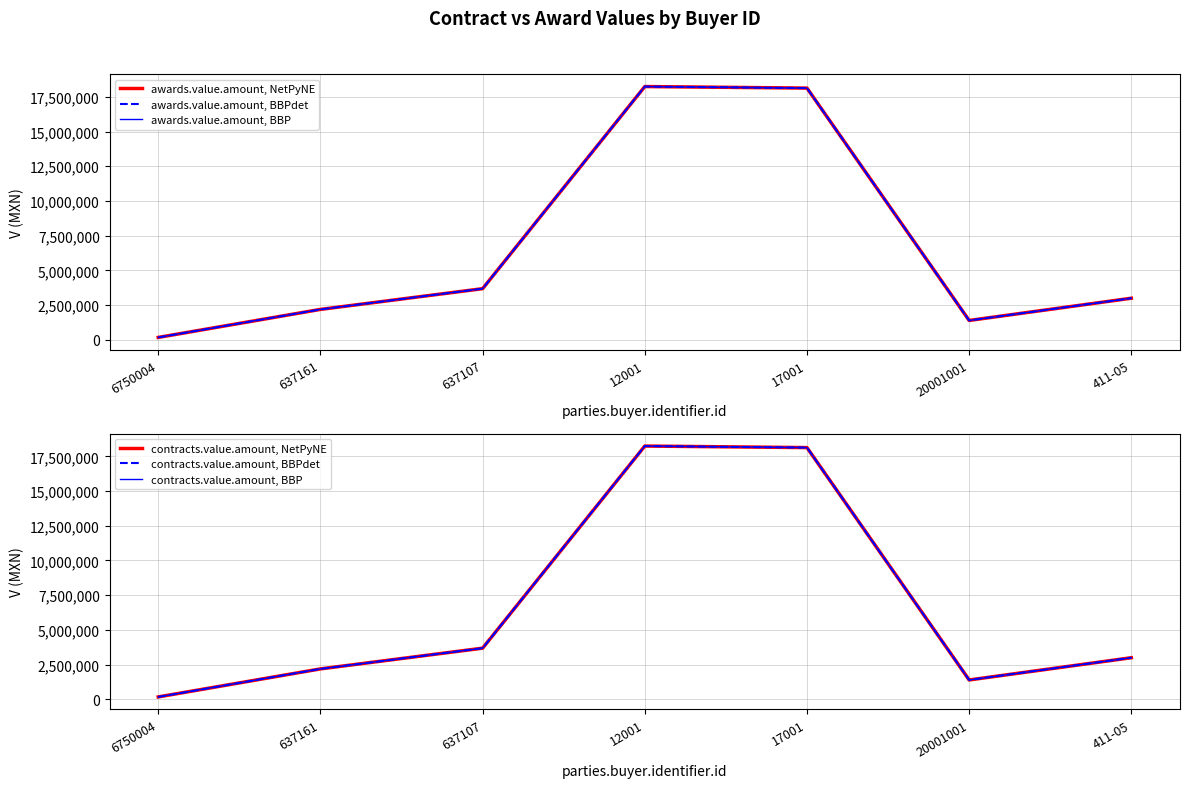

Does the chart display data point markers on the line(s)?

No